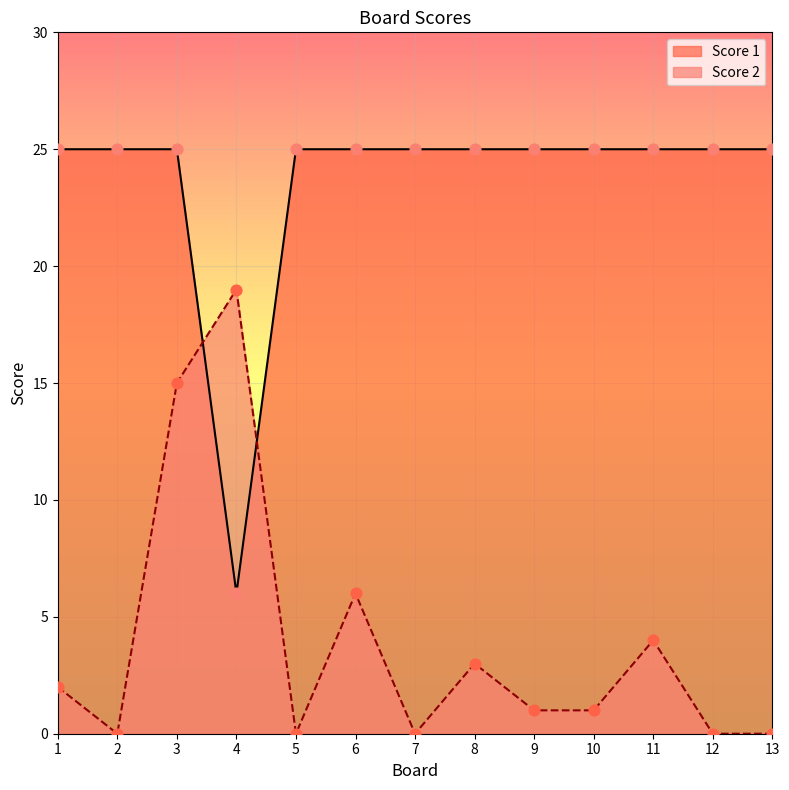

Which series has the largest Y range (max minus min)?

Score 2